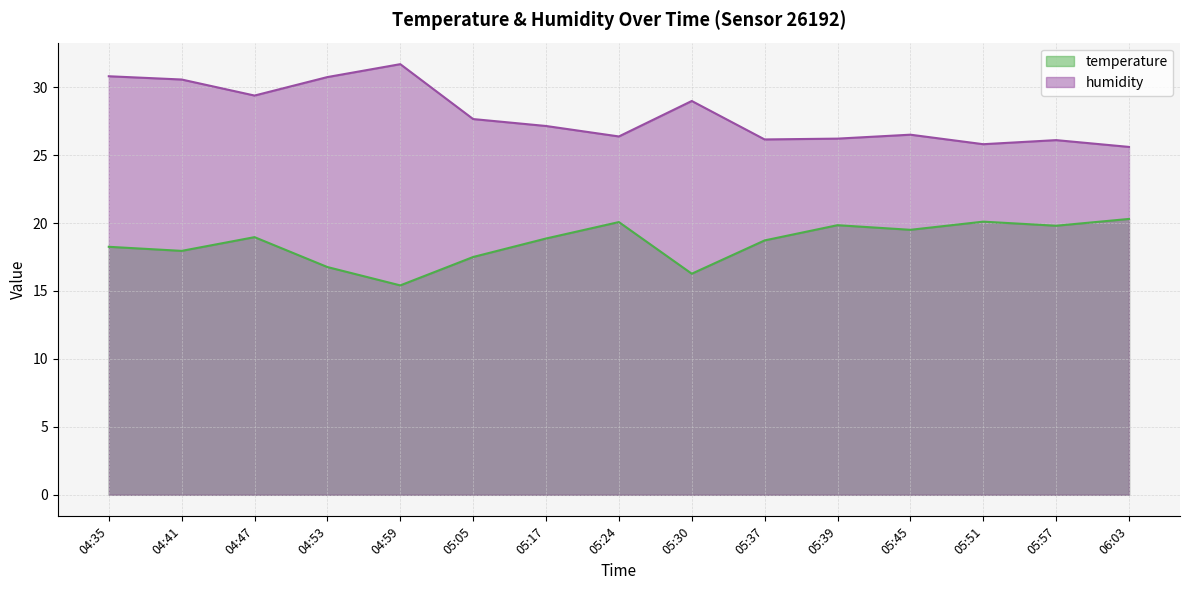

What are all the series names shown in the legend?

temperature, humidity